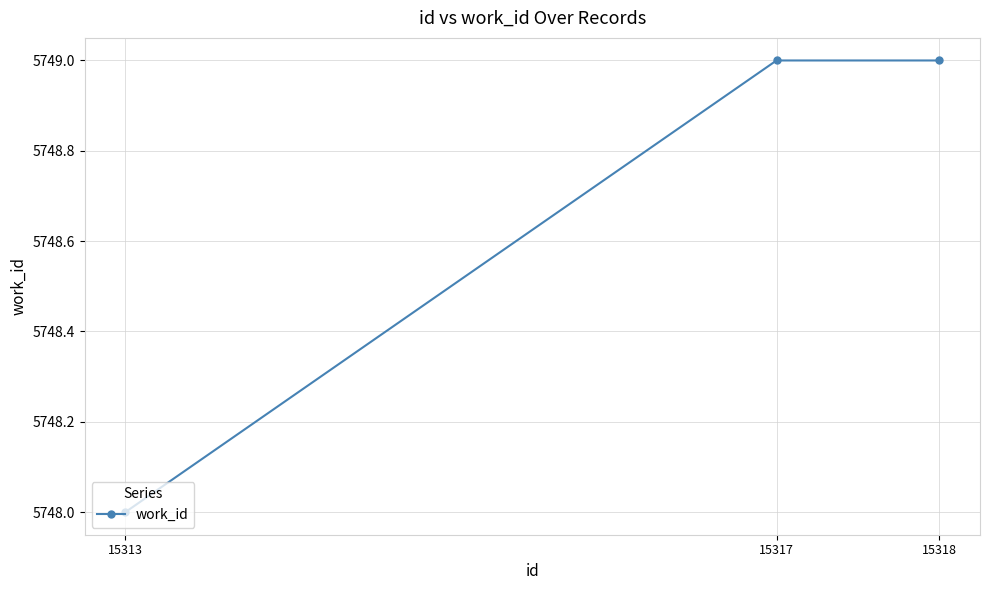

What is the value of the 2nd point from the left?

5749